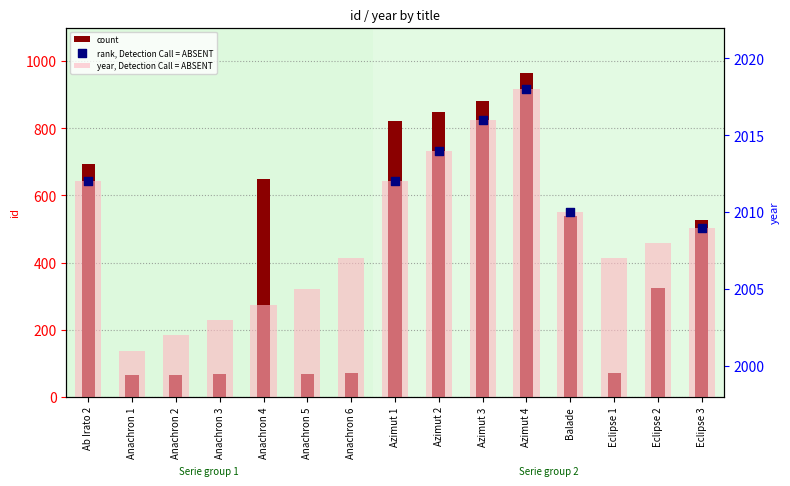

Which series has the largest total across all categories?

year